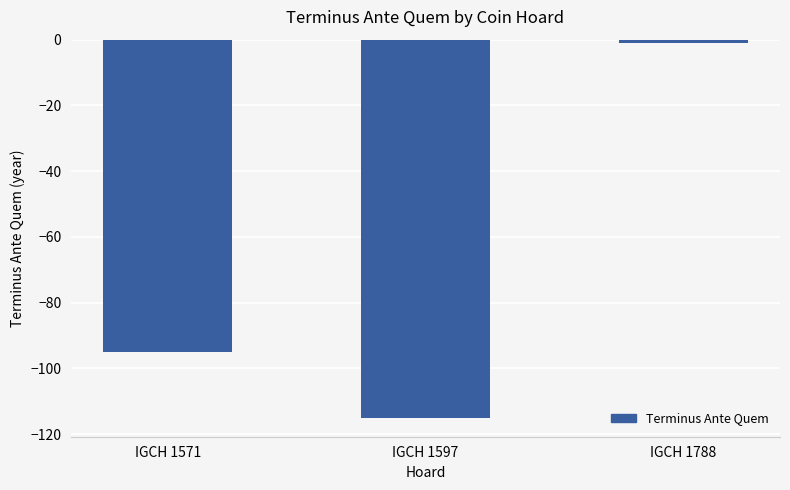

The value at IGCH 1571 is -45. True or false?

False